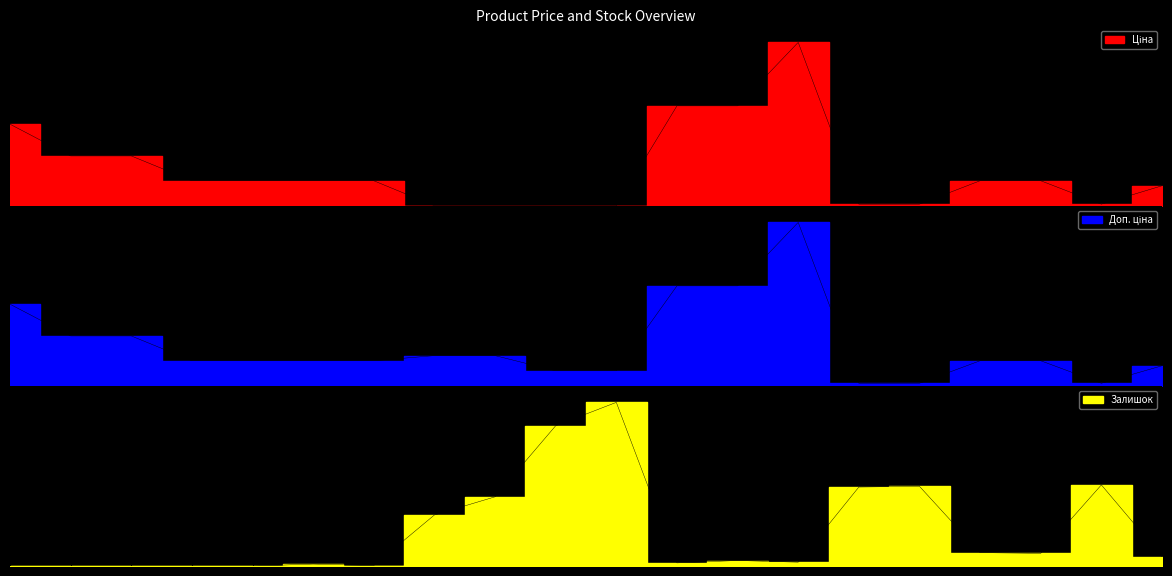

What is the maximum value for Залишок?

686.0